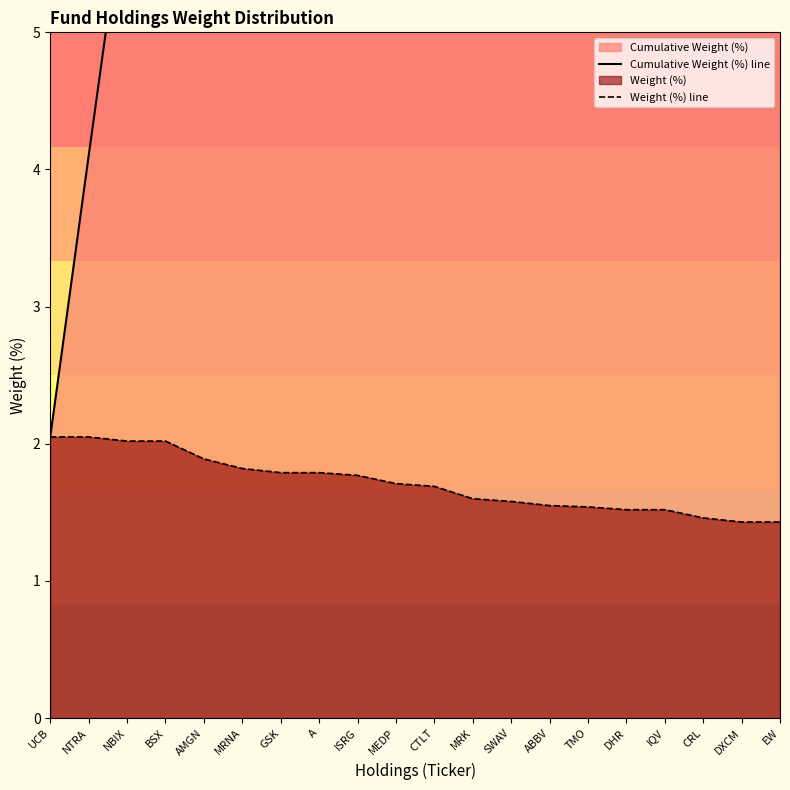

True or false: Weight (%) line and Cumulative Weight (%) line cross at least once.

False